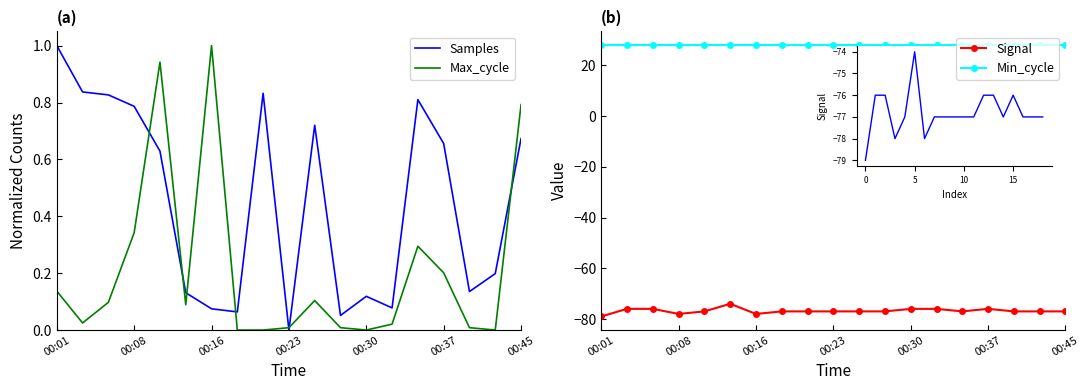

What is the maximum value for Signal?

-74.0